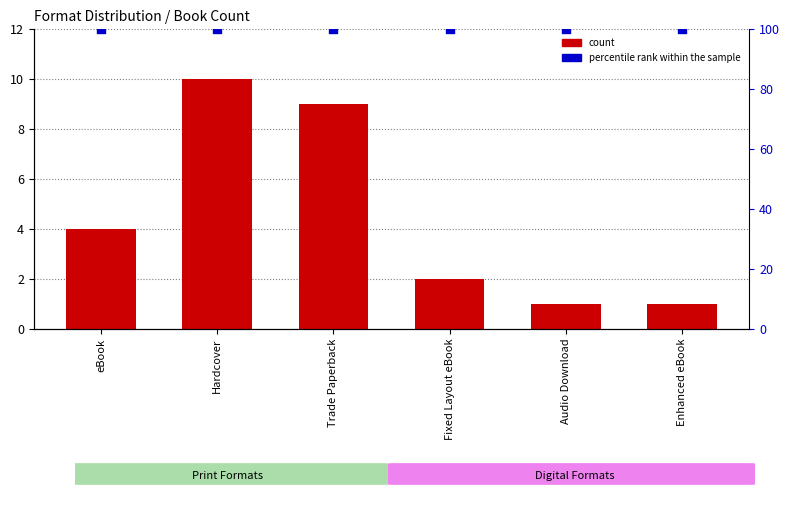

At how many categories does at least one series exceed 36?

6